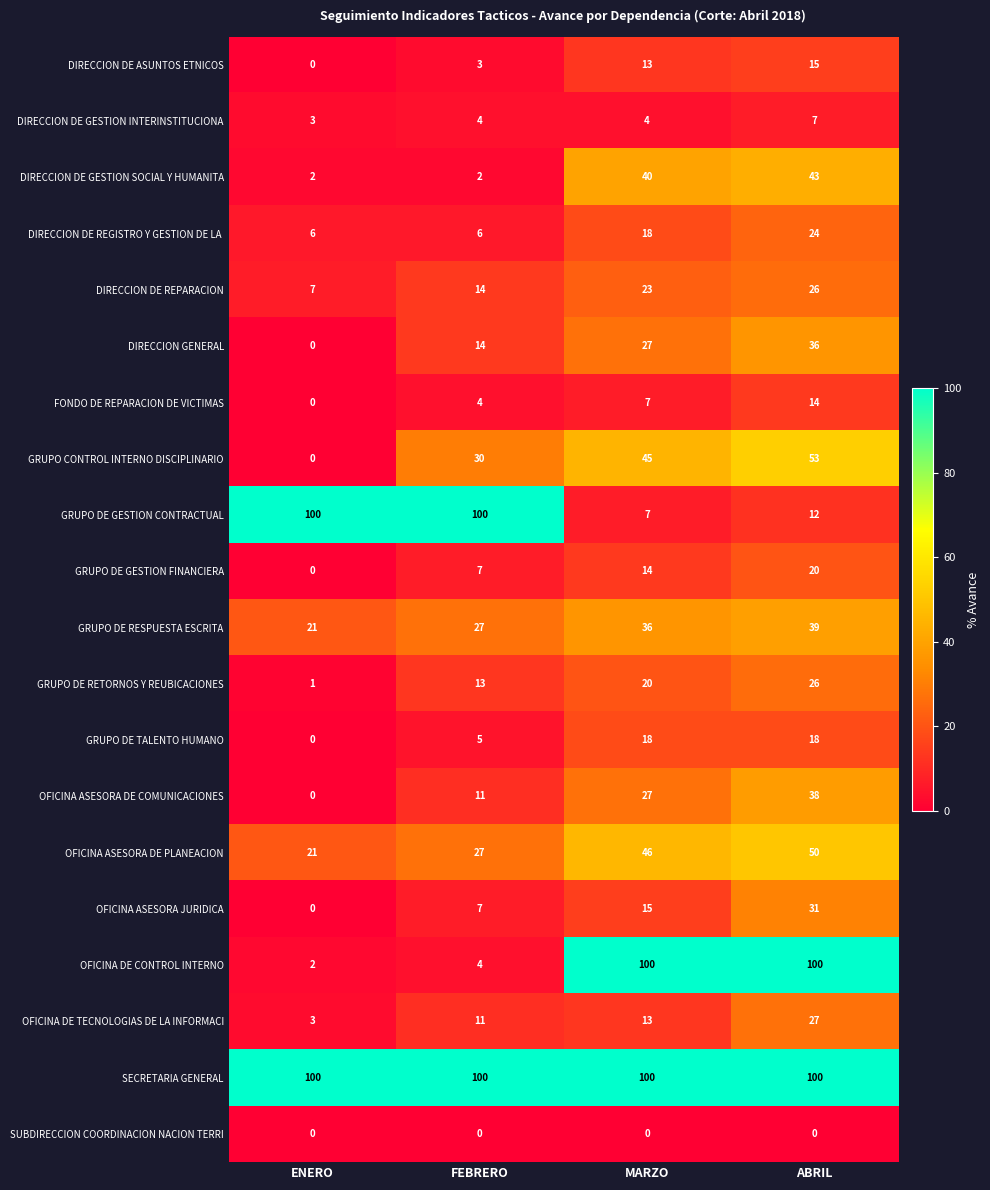

What is the maximum value for OFICINA ASESORA DE COMUNICACIONES?

38